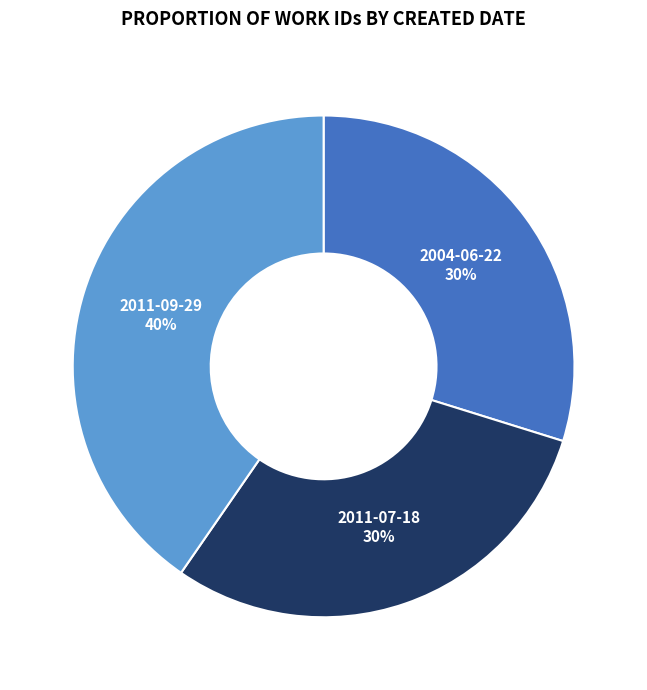

What is the ratio of the value at 2011-07-18 to the value at 2004-06-22?

1.0